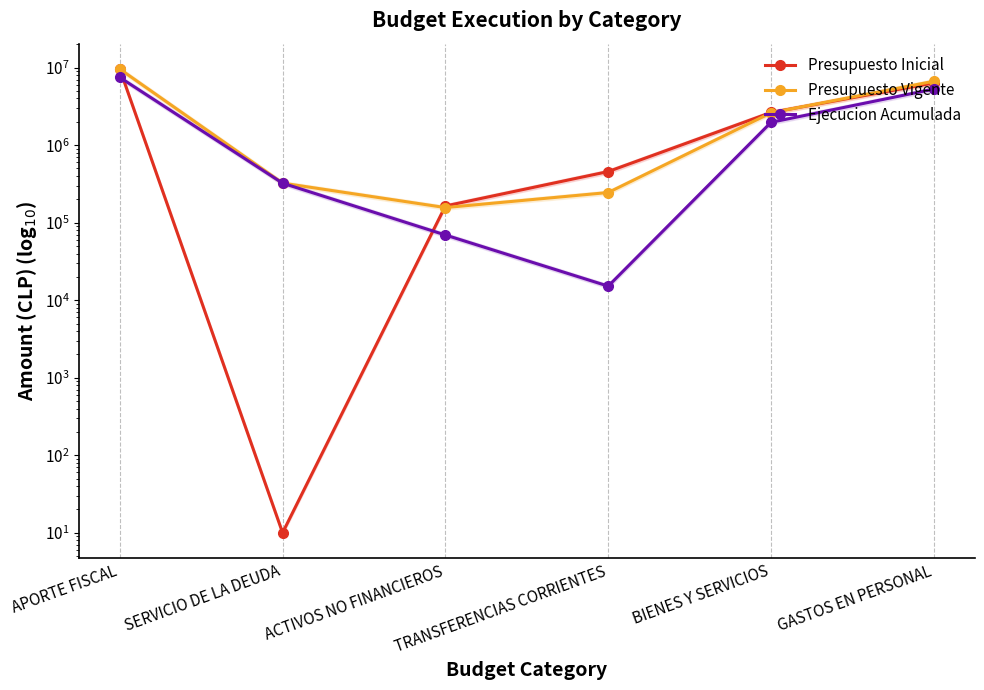

What is the greatest value displayed?

9598039